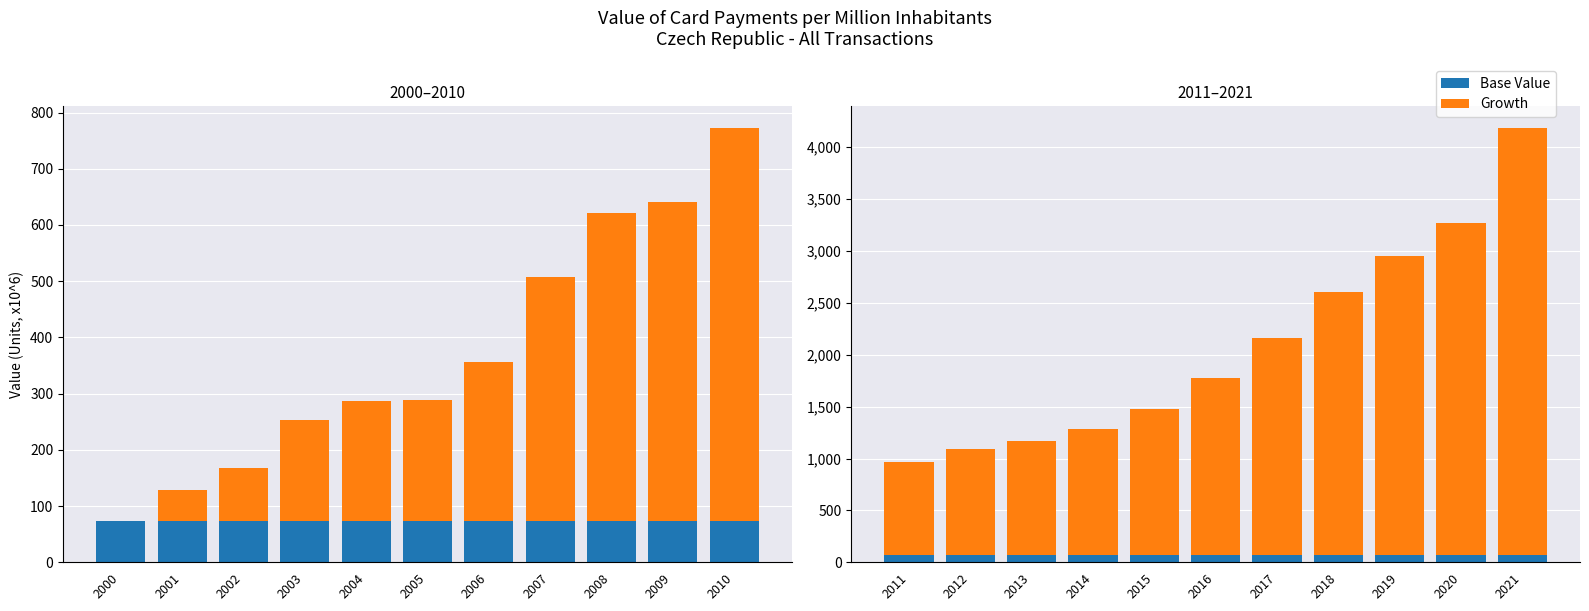

True or false: Base Value has a value of 73.8 at 2018.

True